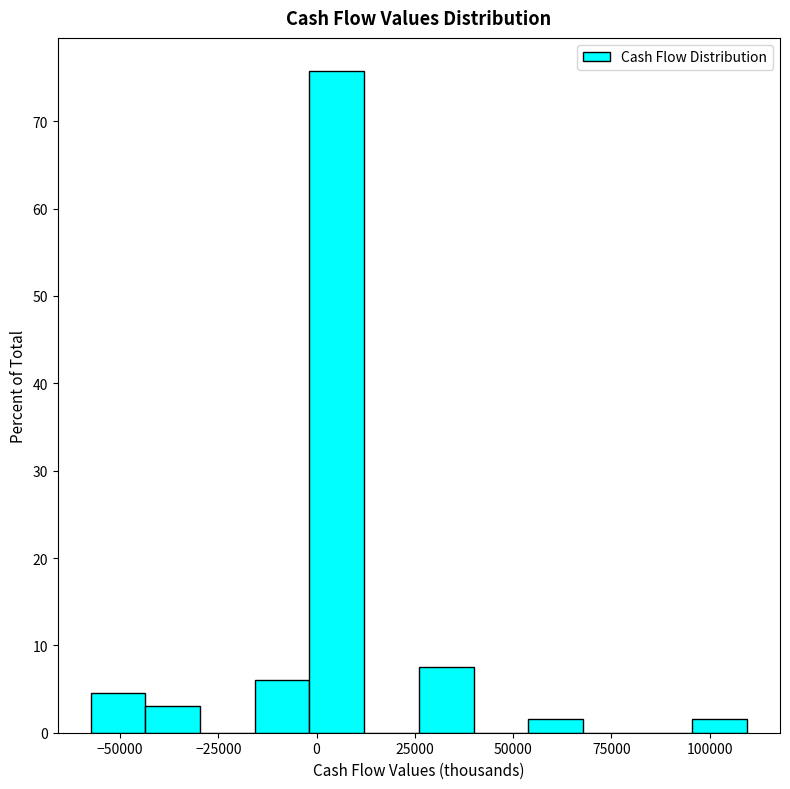

Around what value on the x-axis is the tallest bar? Give the approximate position of its centre, as read against the axis.

5000